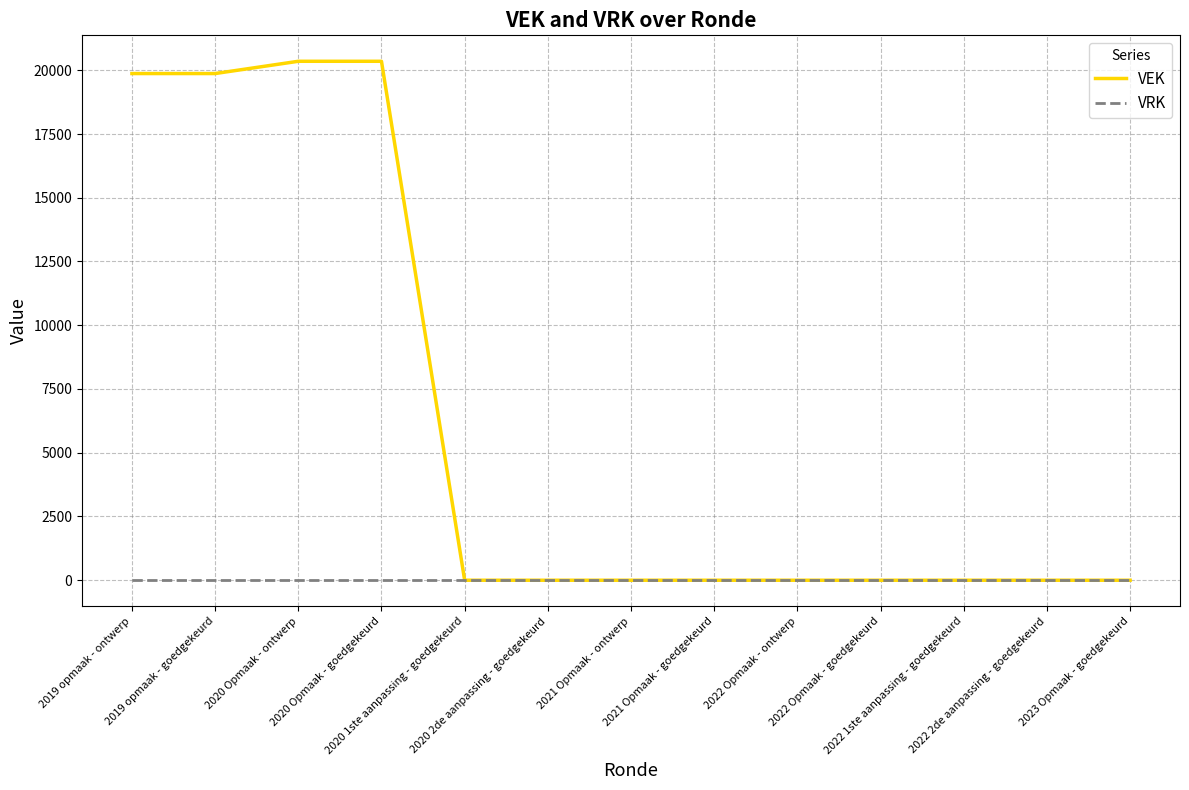

How many series are shown in this chart?

2